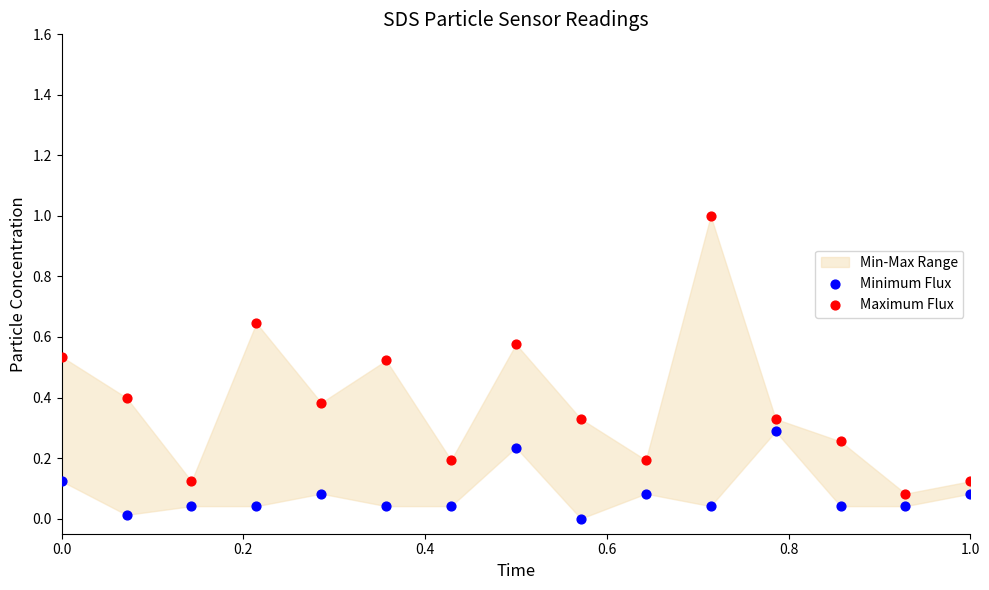

Which series contains the highest Y value?

Maximum Flux